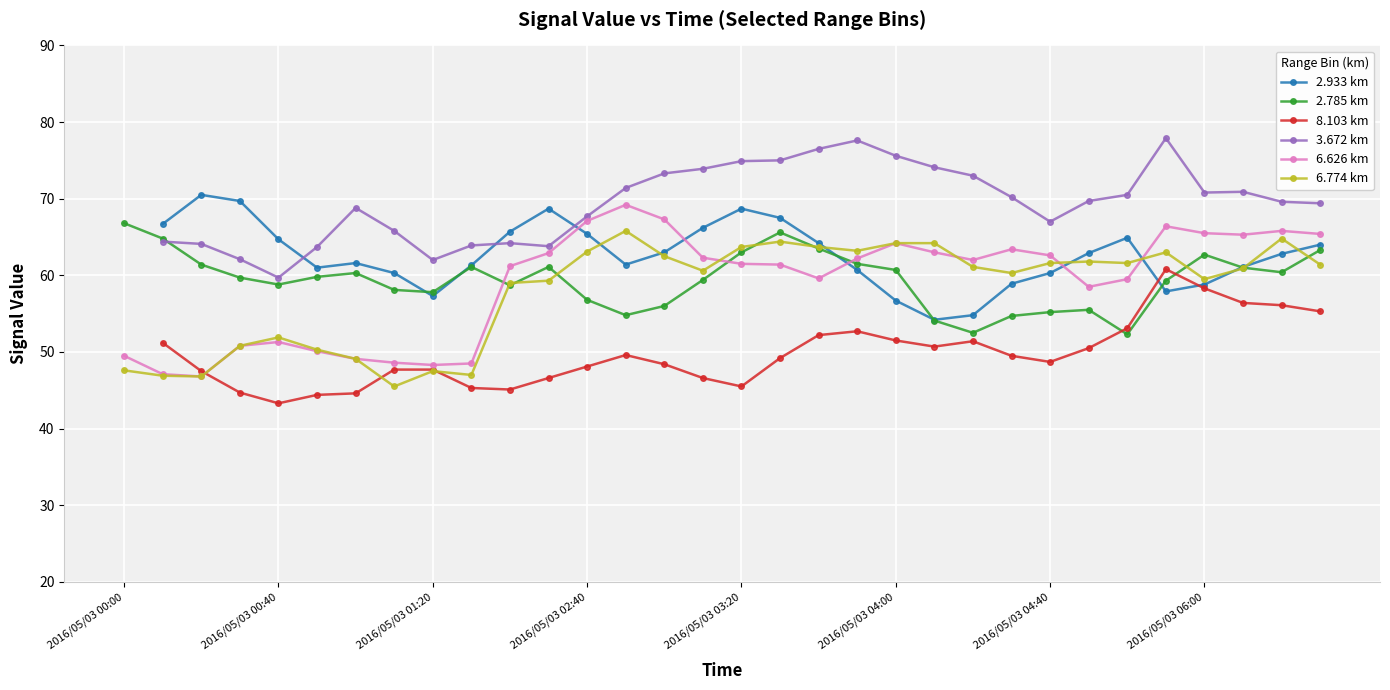

The value of 2.785 km at 2016/05/03 00:00 is 66.8. True or false?

True